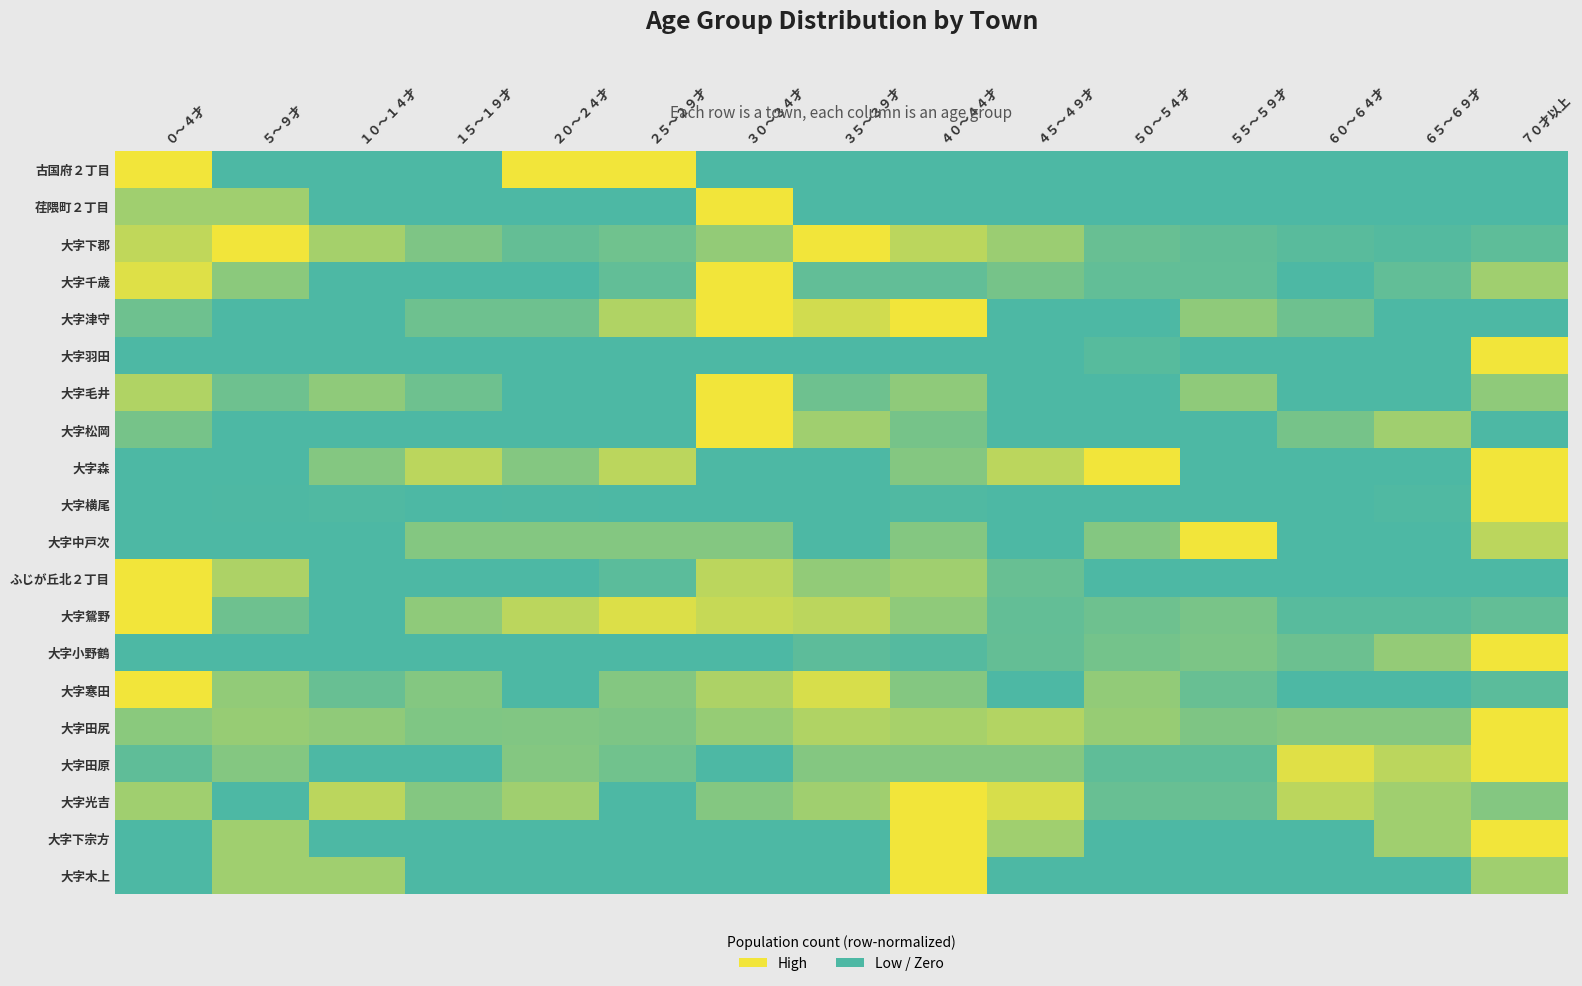

What is the spread (max minus min) of values at ２０～２４才?

1.0